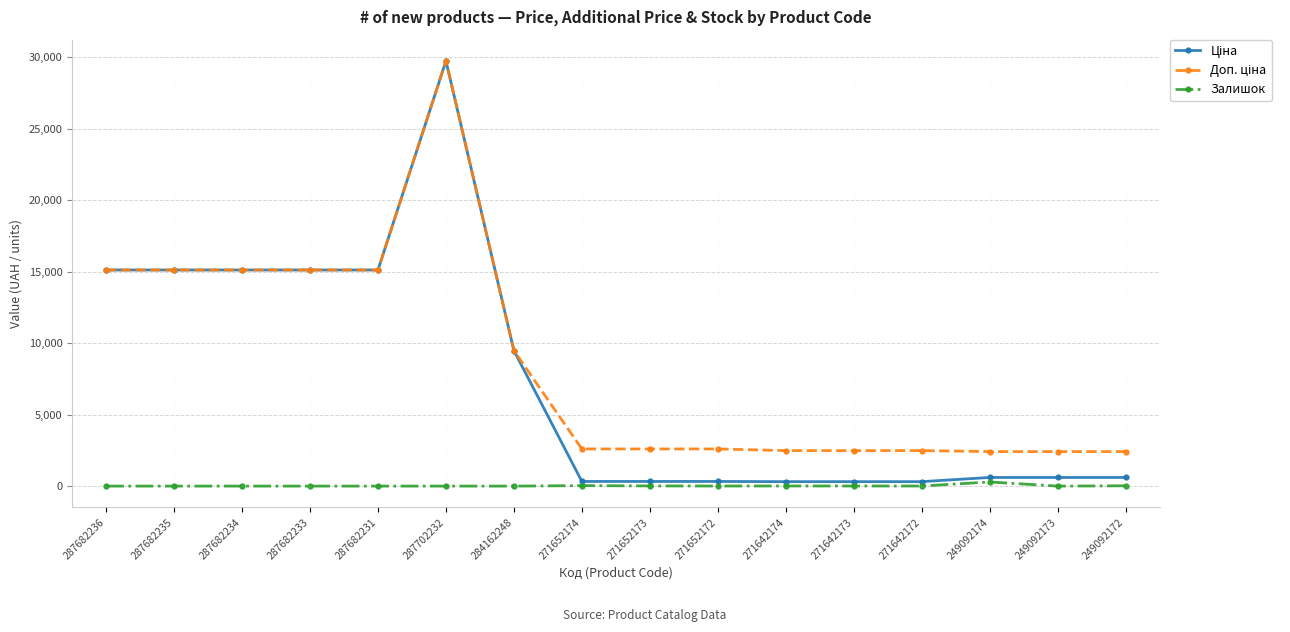

What value does the Залишок series have at 249092174?

288.0